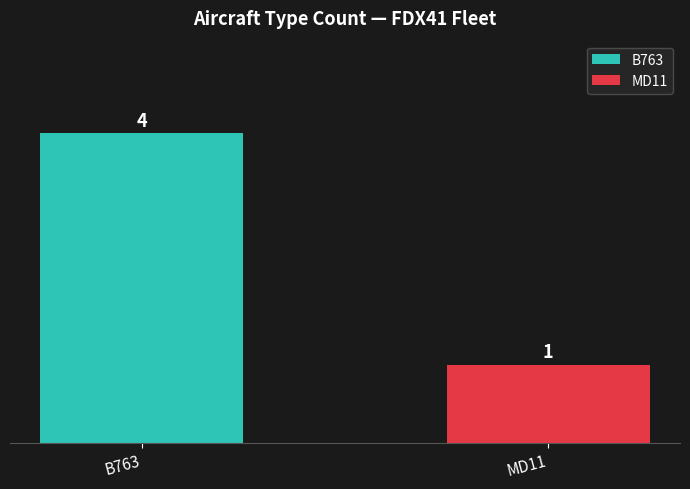

Rank the series by their maximum value, from lowest to highest.

MD11, B763